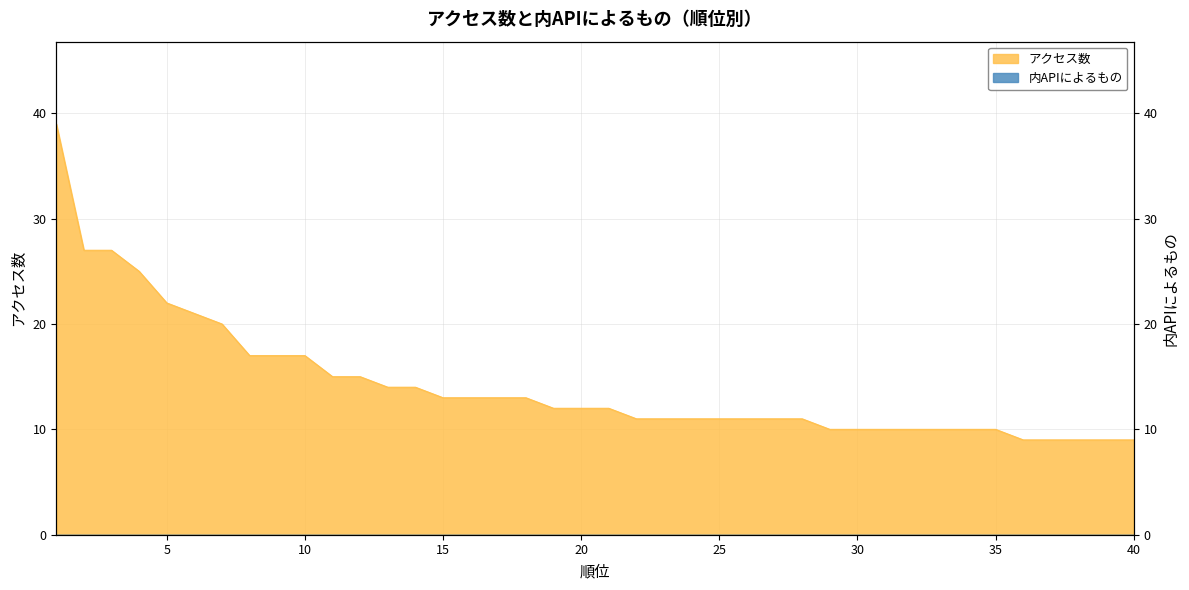

The value at 27 is 4. True or false?

False